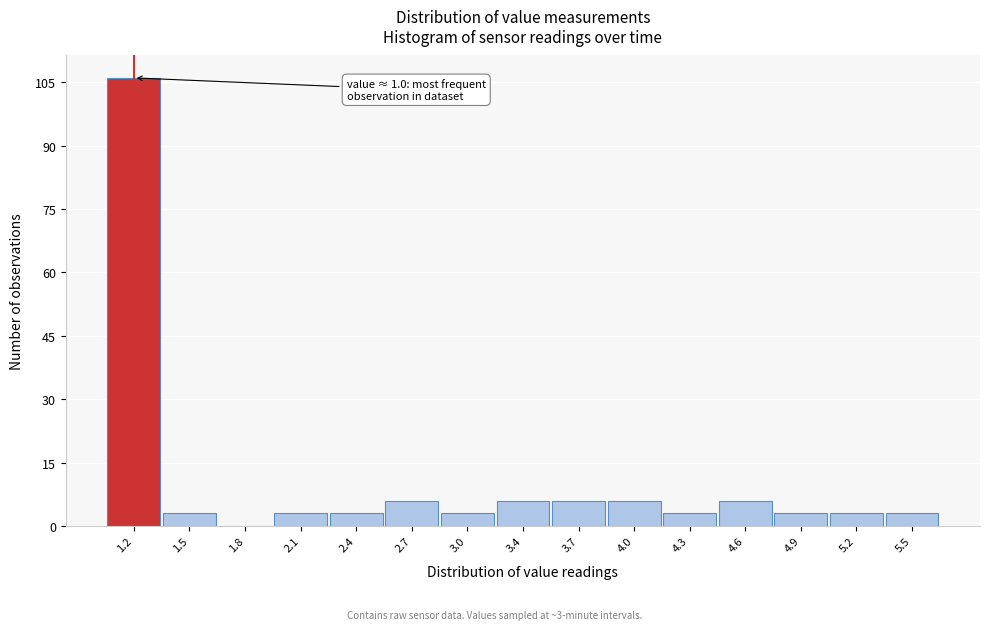

Which range on the x-axis has the tallest bar?

1.00 to 1.30